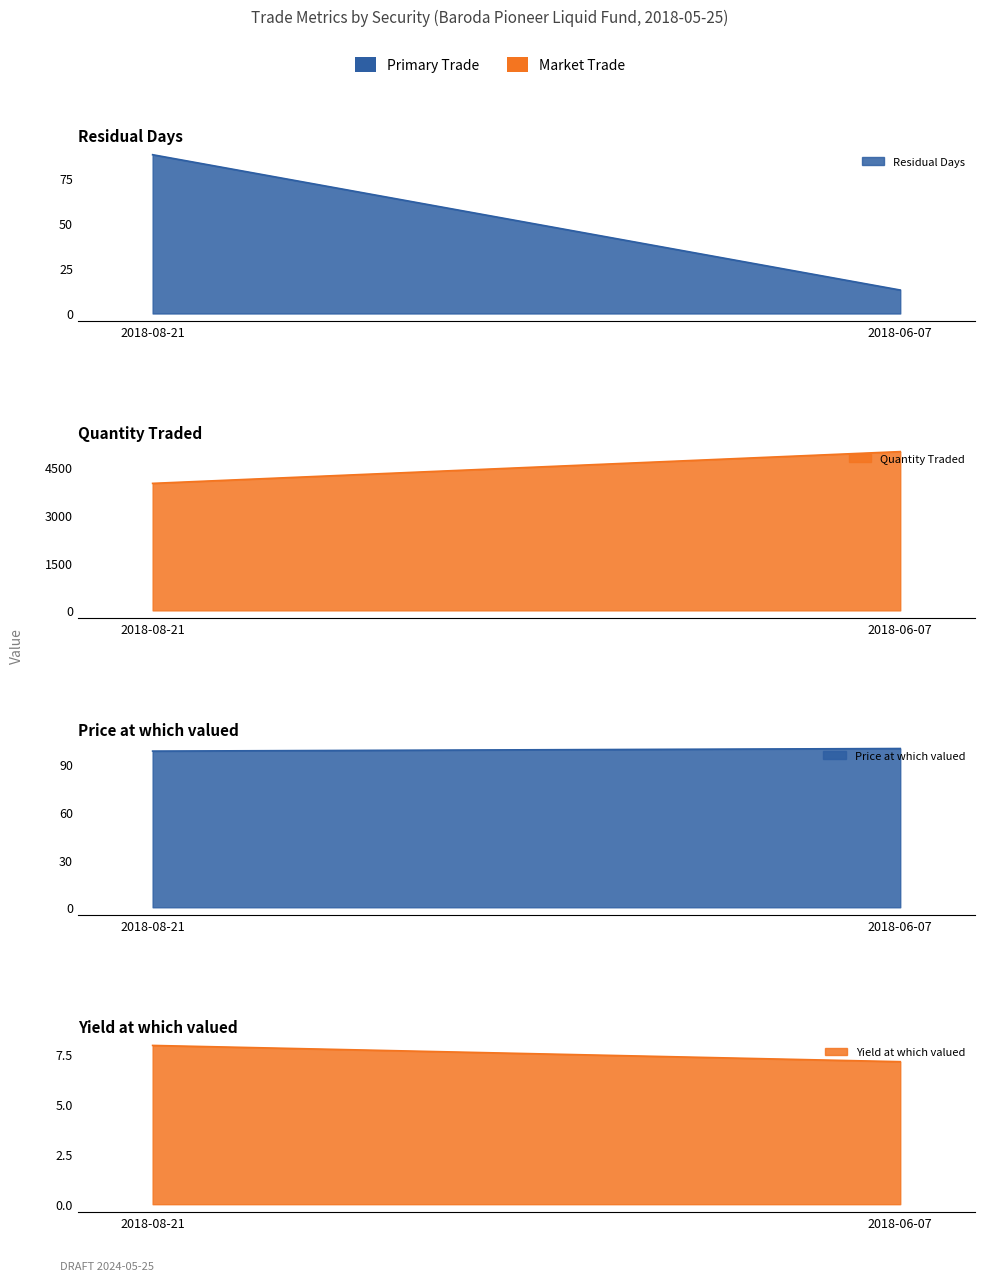

What is the maximum value for Yield at which valued?

7.9